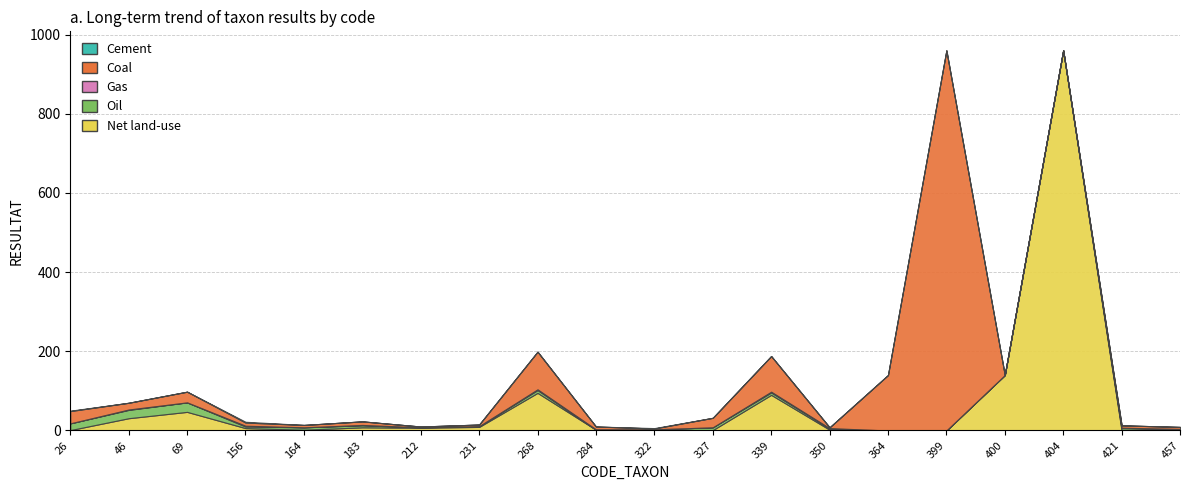

Reading left to right, transcribe all the data shown in this chart.

Net land-use: 1	31	47	6	2	8	7	9	95	2	2	1	90	2	0	0	140	960	0	0
Oil: 17	21	24	4	6	5	1	2	7	0	1	7	6	3	0	0	0	0	6	3
Gas: 0	1	0	2	0	1	0	0	2	1	0	0	2	1	0	0	0	0	1	1
Coal: 31	17	27	8	6	9	2	4	95	7	2	24	90	2	140	960	0	0	6	5
Cement: 1	0	0	2	0	0	0	0	0	0	1	0	0	0	0	0	0	0	0	0